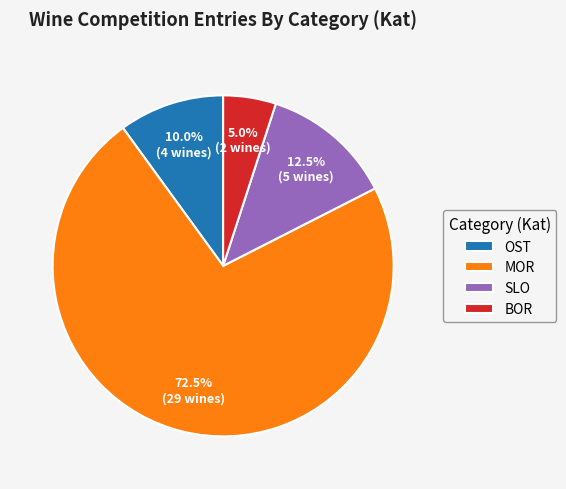

Which slice is the largest?

MOR